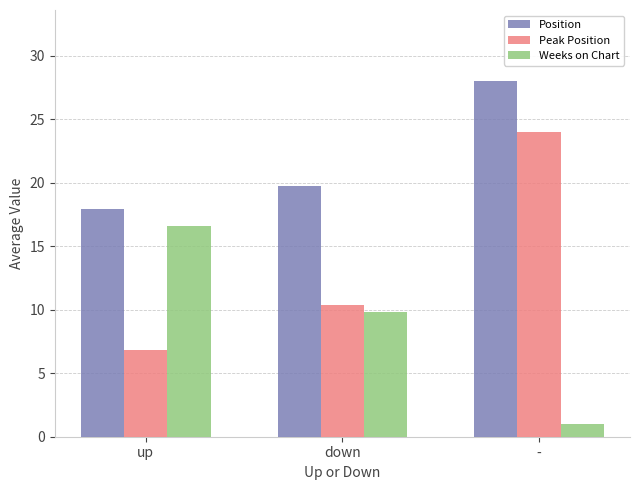

What are all the series names shown in the legend?

Position, Peak Position, Weeks on Chart